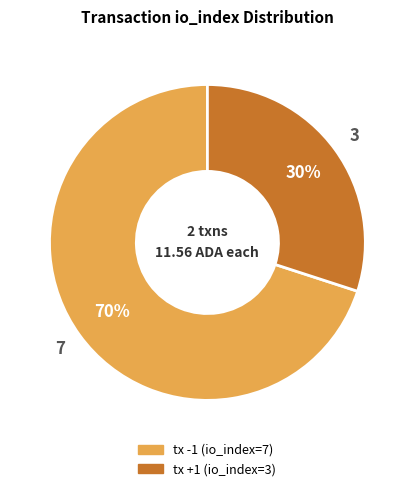

Approximately how many times larger is the value at tx +1 (io_index=3) compared to tx -1 (io_index=7)?

0.4